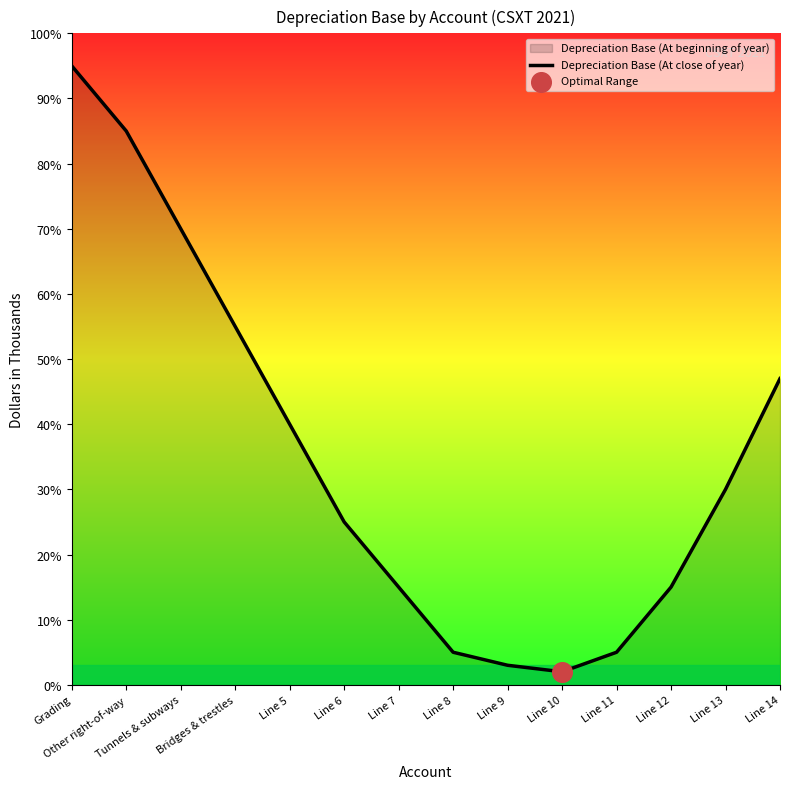

What is the change in value from Line 5 to Line 12?

-25